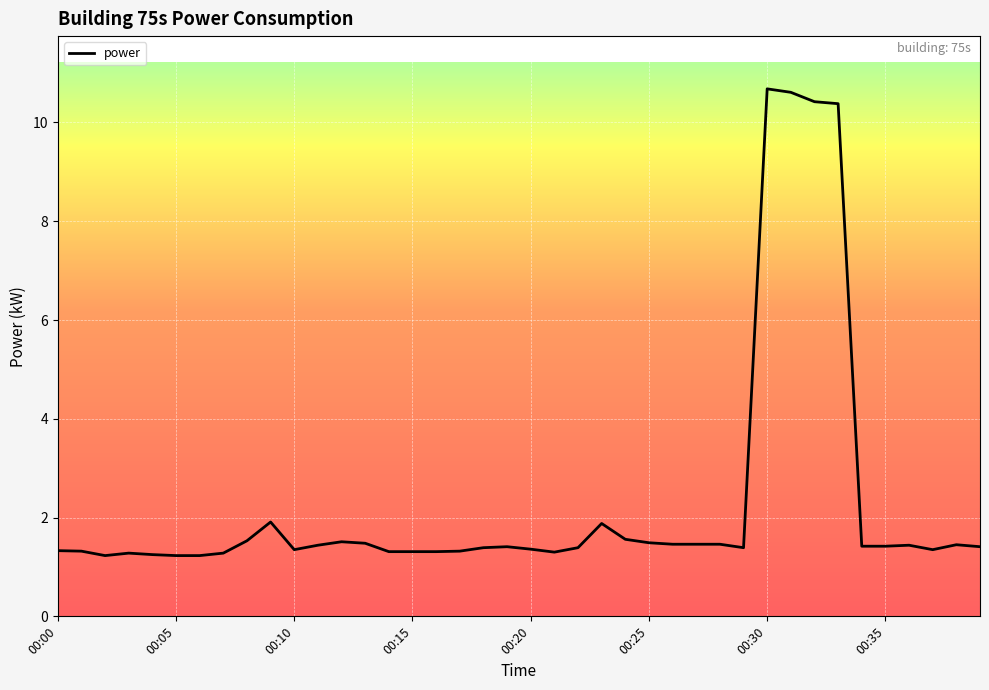

What is the greatest value displayed?

10.7